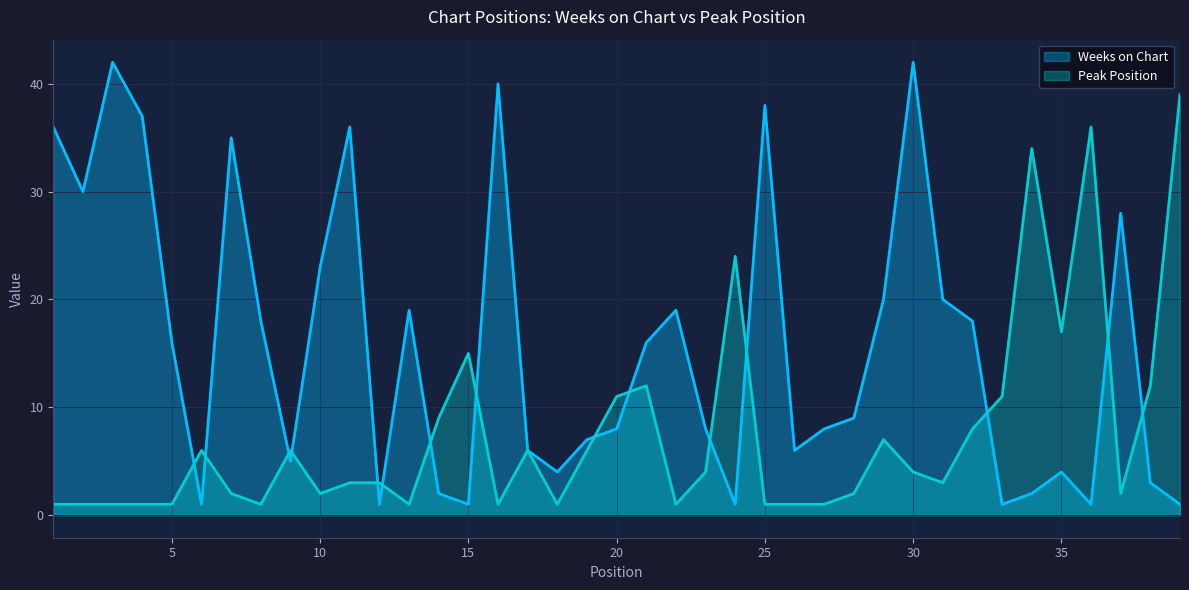

True or false: Peak Position has a value of 2 at 28.

True